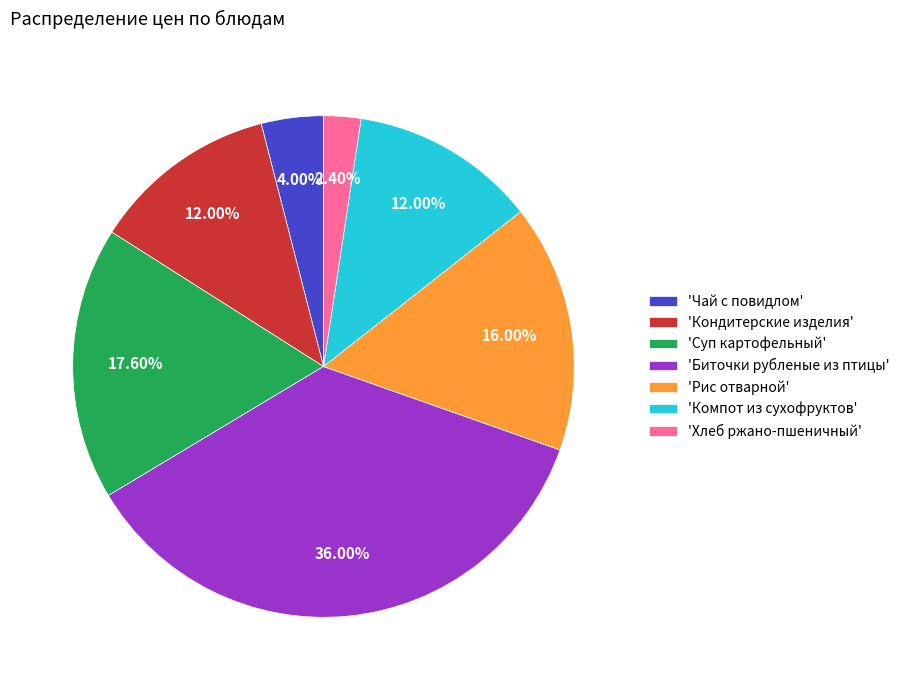

Is there any slice that represents more than half of the pie?

No